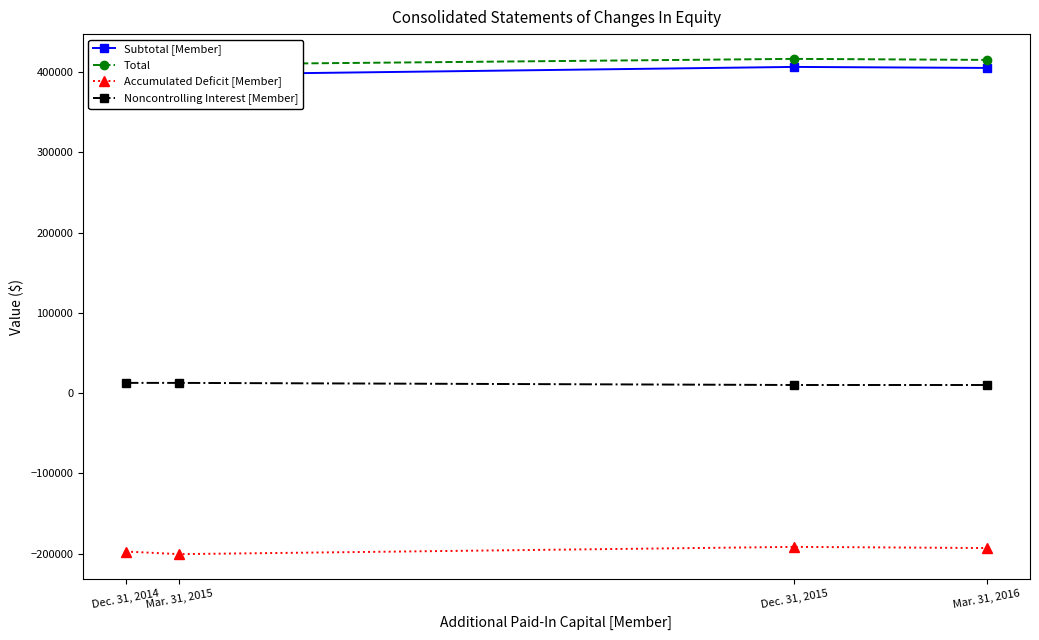

How many lines are shown in the chart?

4